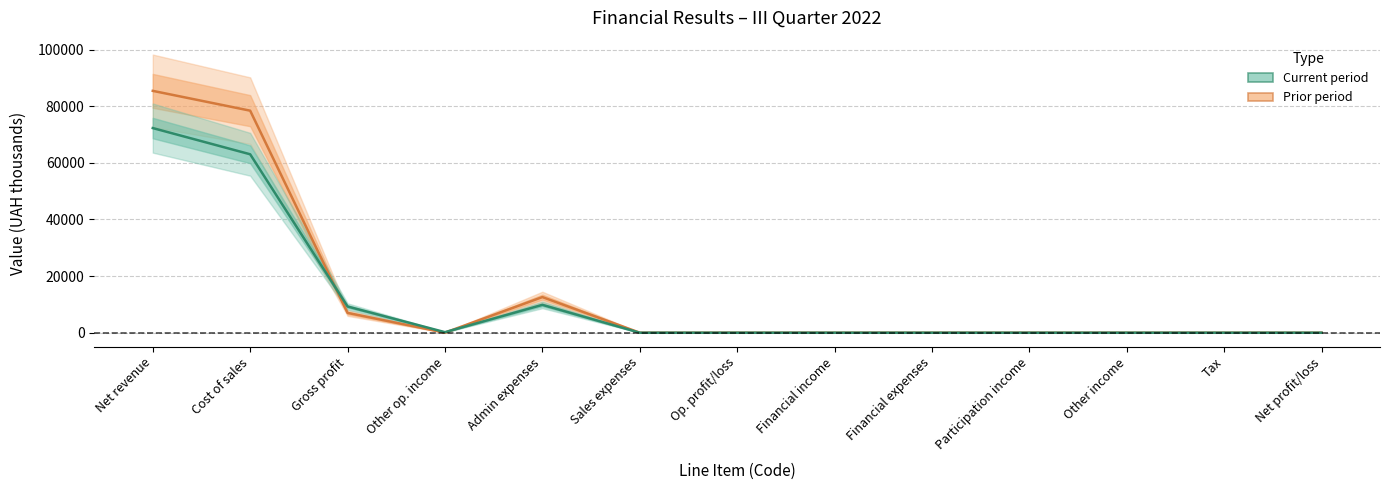

What is the difference between the Prior period values at Net profit/loss and Gross profit?

7003